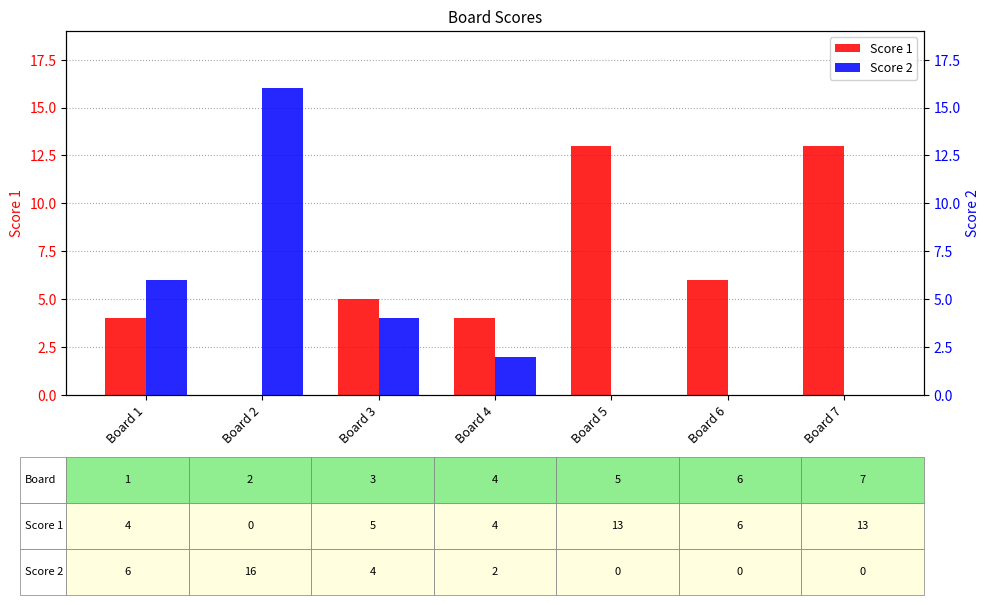

Reading right to left, list all the values displayed in this chart.

Score 1: 13	6	13	4	5	0	4
Score 2: 0	0	0	2	4	16	6